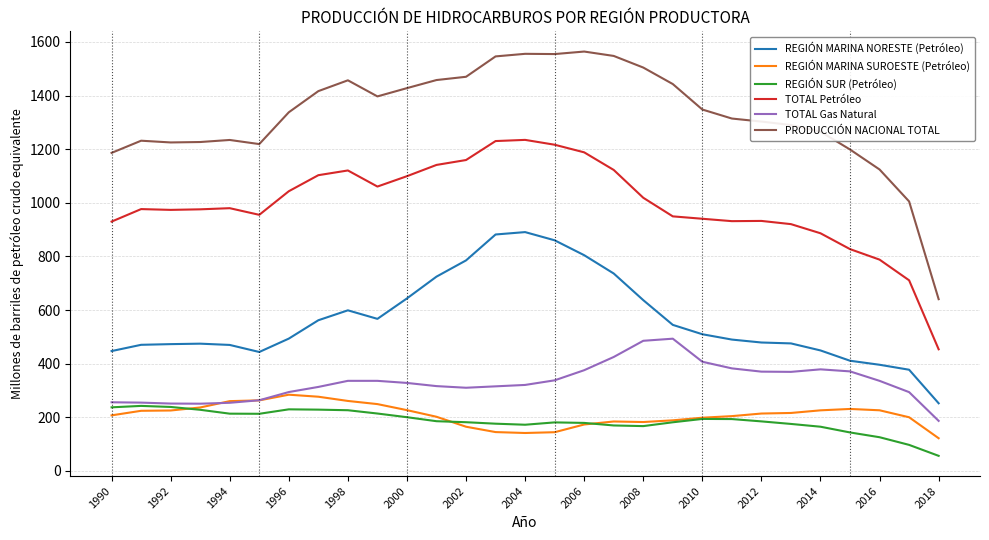

Which series has the largest total across all categories?

PRODUCCIÓN NACIONAL TOTAL